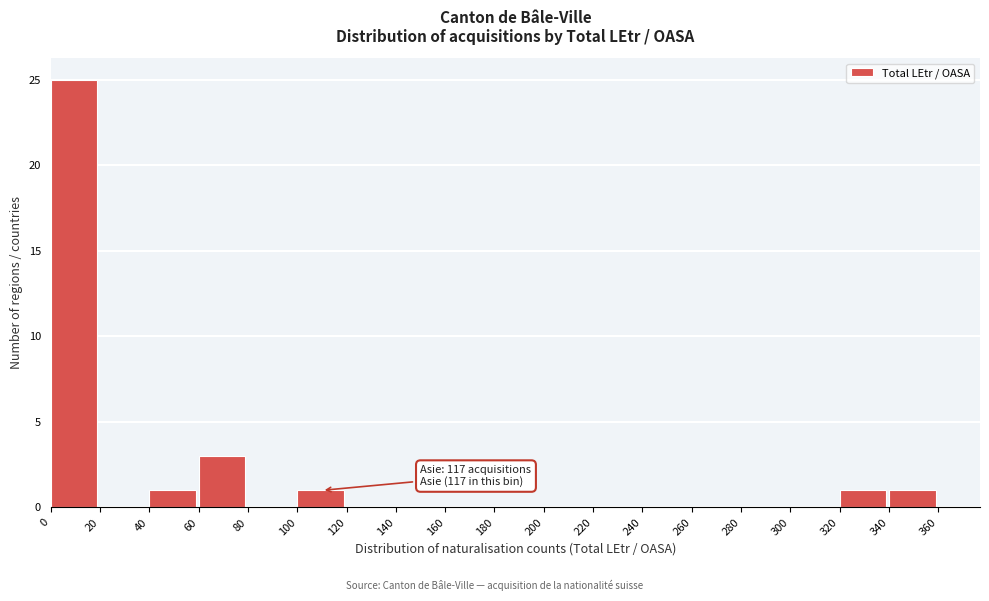

Which range on the x-axis has the tallest bar?

0 to 20